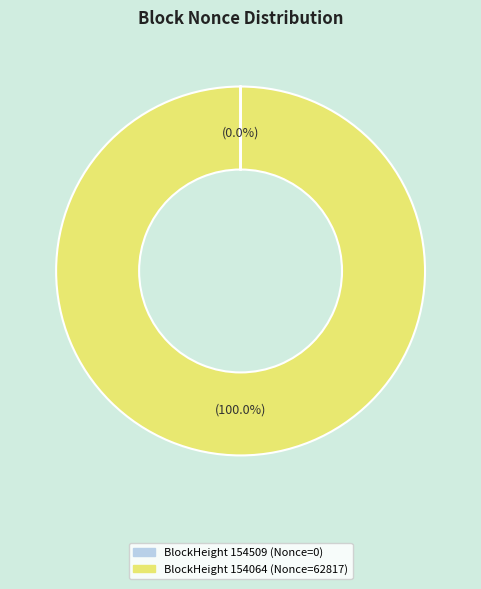

What is the largest slice in the pie chart?

BlockHeight 154064 (Nonce=62817)